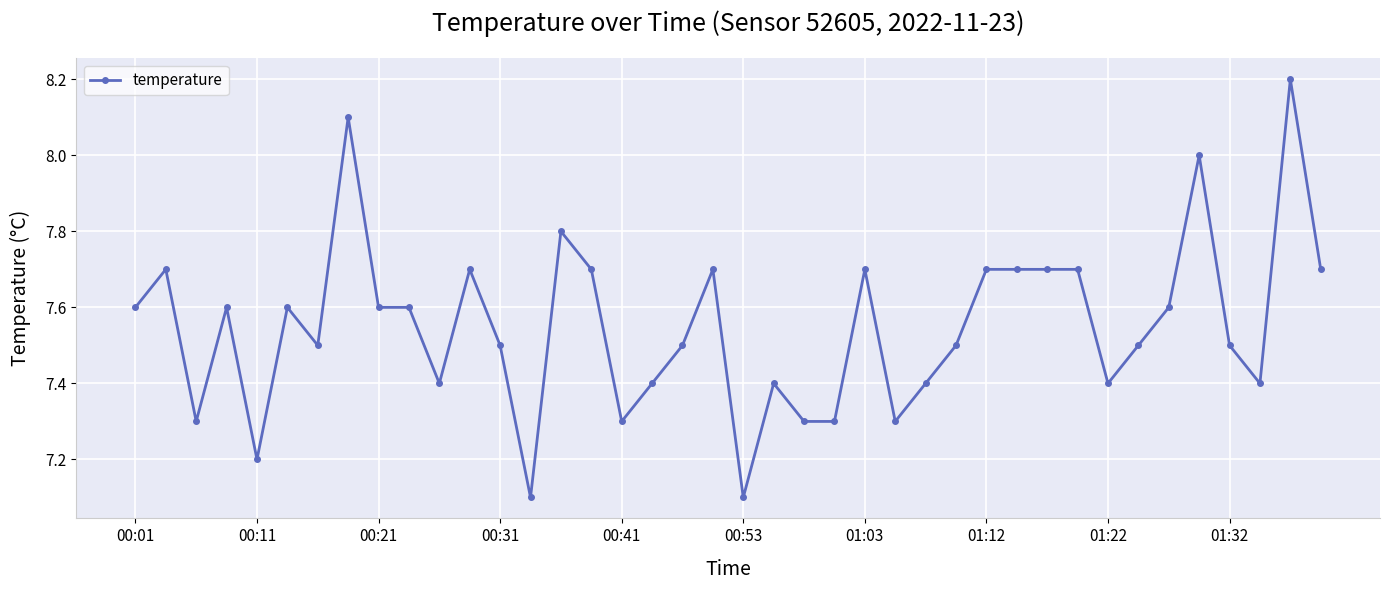

What is the minimum value shown in the chart?

7.1